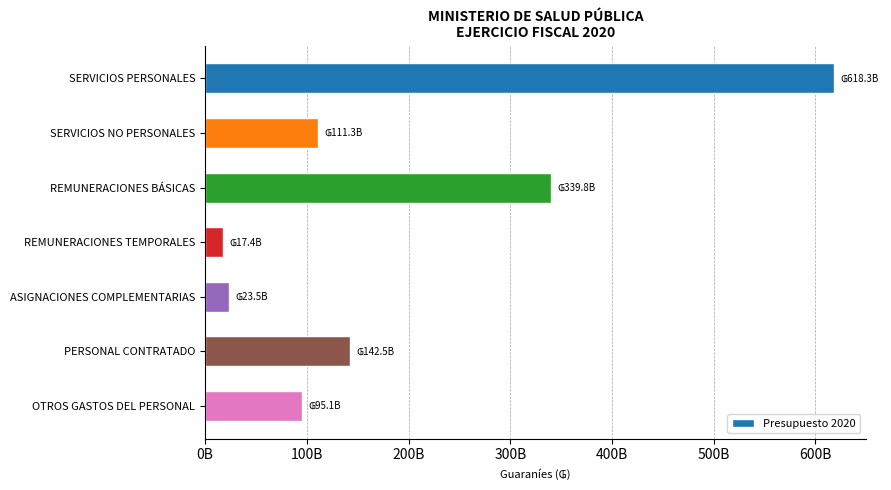

What is the maximum value shown in the chart?

618325834353